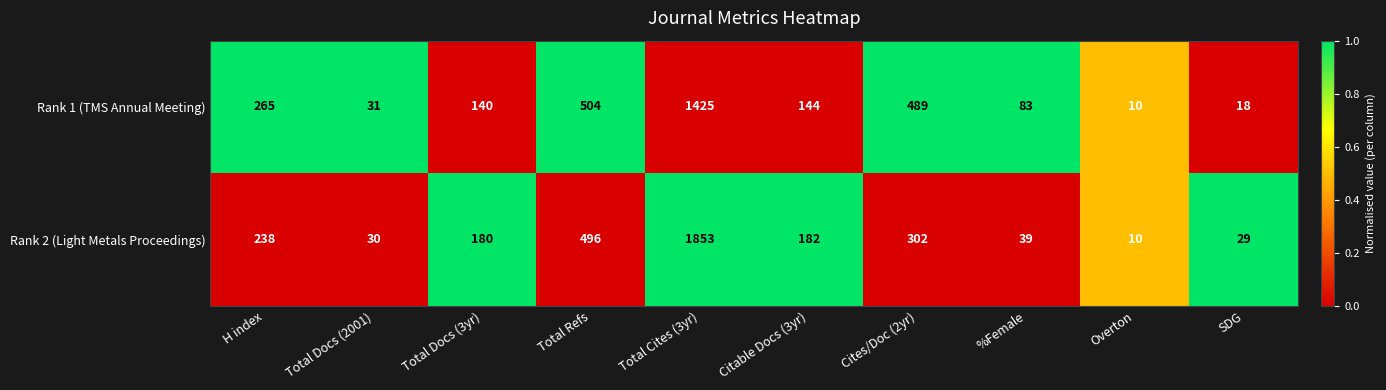

Reading left to right, transcribe all the data shown in this chart.

Rank 1 (TMS Annual Meeting): H index=265	Total Docs (2001)=31	Total Docs (3yr)=140	Total Refs=504	Total Cites (3yr)=1425	Citable Docs (3yr)=144	Cites/Doc (2yr)=489	%Female=83	Overton=10	SDG=18
Rank 2 (Light Metals Proceedings): H index=238	Total Docs (2001)=30	Total Docs (3yr)=180	Total Refs=496	Total Cites (3yr)=1853	Citable Docs (3yr)=182	Cites/Doc (2yr)=302	%Female=39	Overton=10	SDG=29